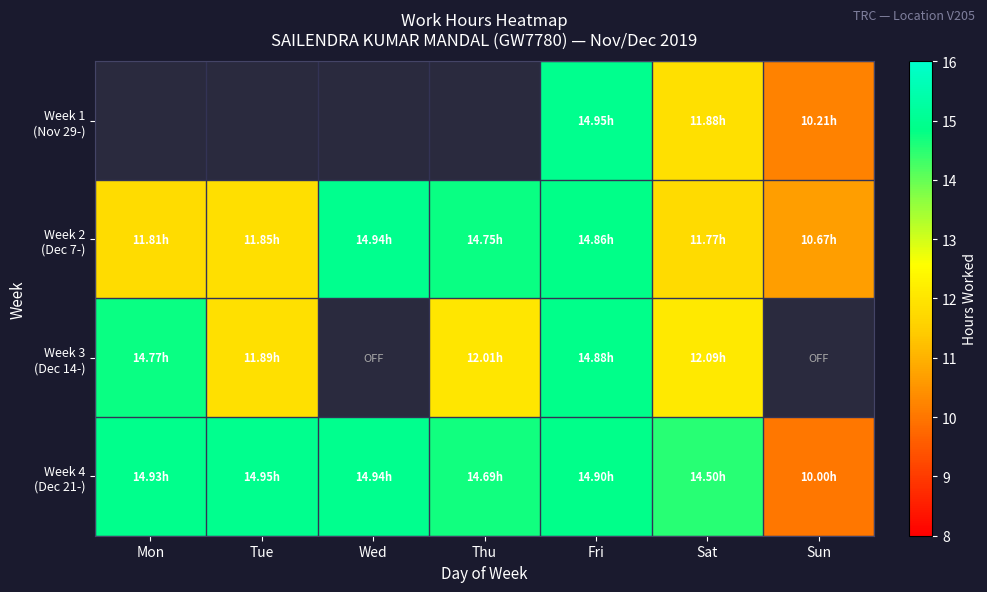

Where does the Week 3 (Dec 14-) series first go above 12?

Mon